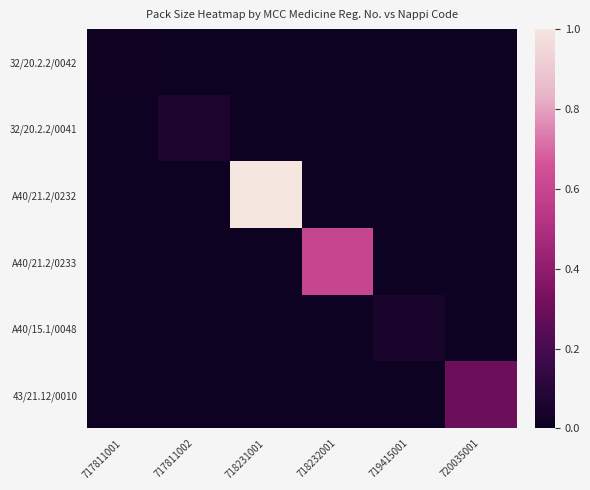

Between 718231001 and 718232001, which is larger?

718231001